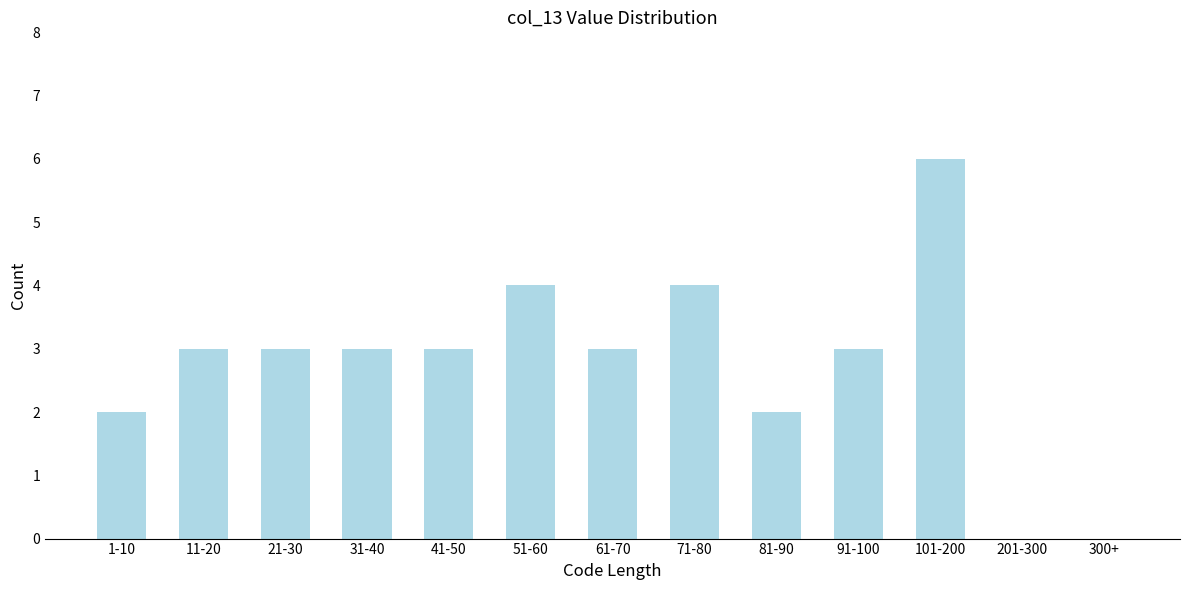

Reading left to right, what are all the values shown in this chart?

1-10=2	11-20=3	21-30=3	31-40=3	41-50=3	51-60=4	61-70=3	71-80=4	81-90=2	91-100=3	101-200=6	201-300=0	300+=0